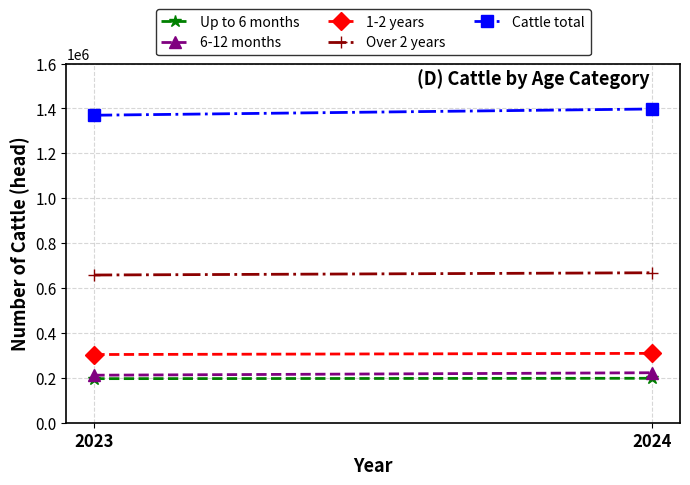

Which series changed the most between 2023 and 2024?

Cattle total